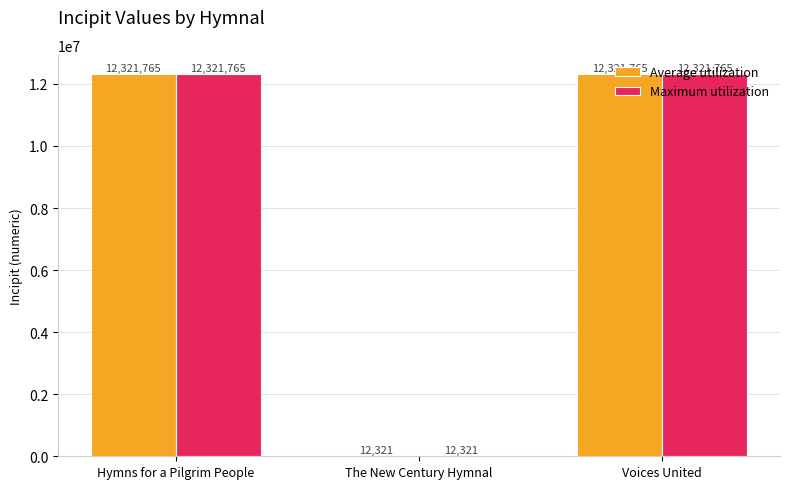

What is the total value across all series at The New Century Hymnal?

24642